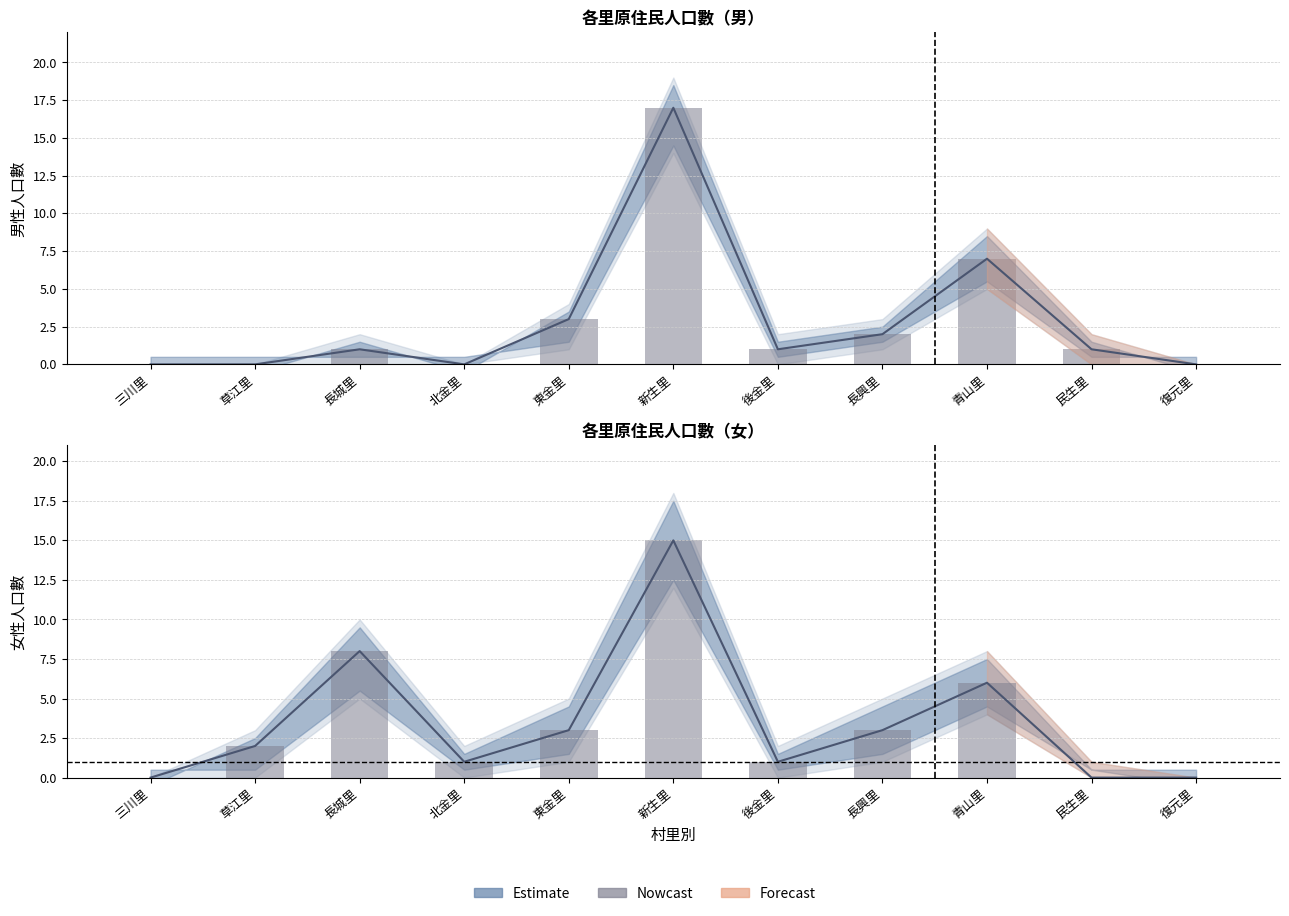

True or false: Estimate has a value of -12 at 三川里.

False